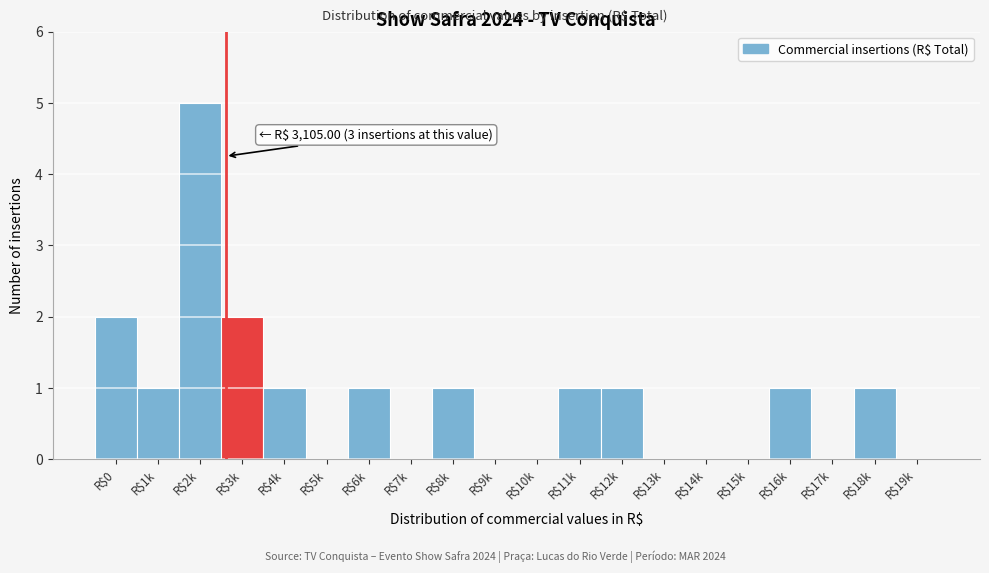

The chart shows a value of 2 at R$10k. True or false?

False